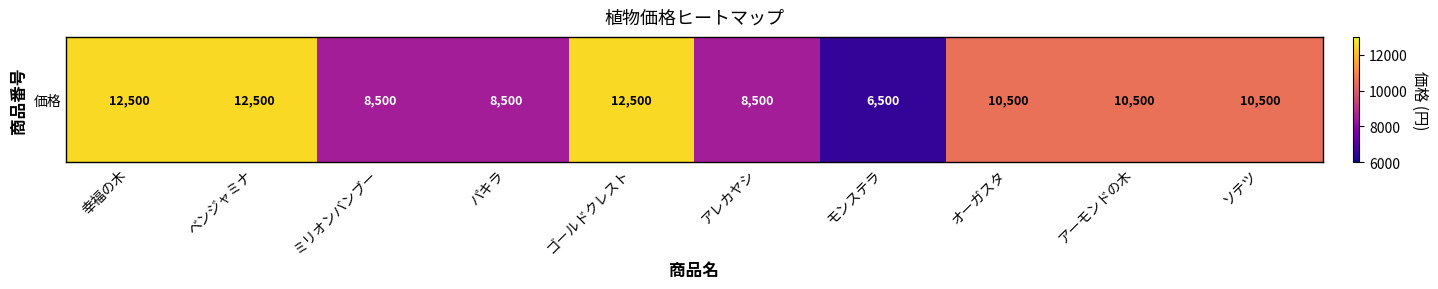

True or false: the data shows 5145 at ミリオンバンブー.

False